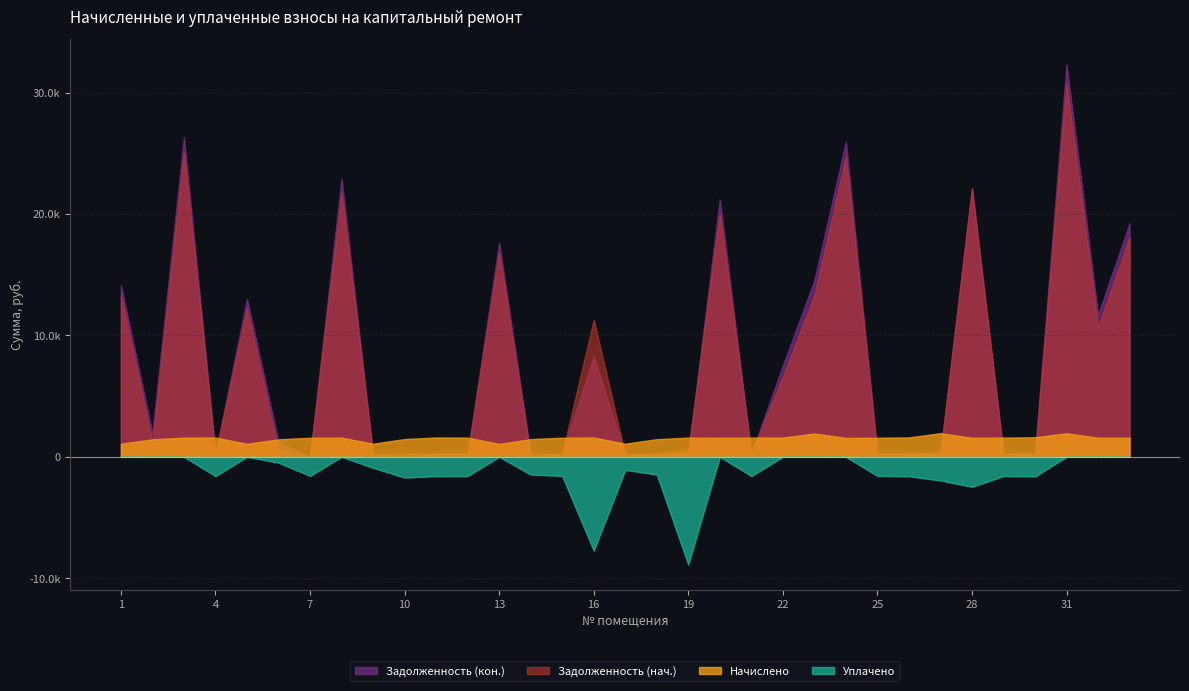

Where does the Задолженность (нач.) series first go above 481?

1